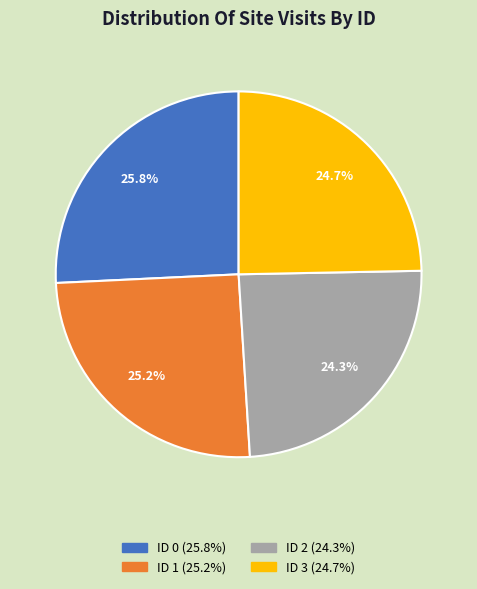

Is there any slice that represents more than half of the pie?

No